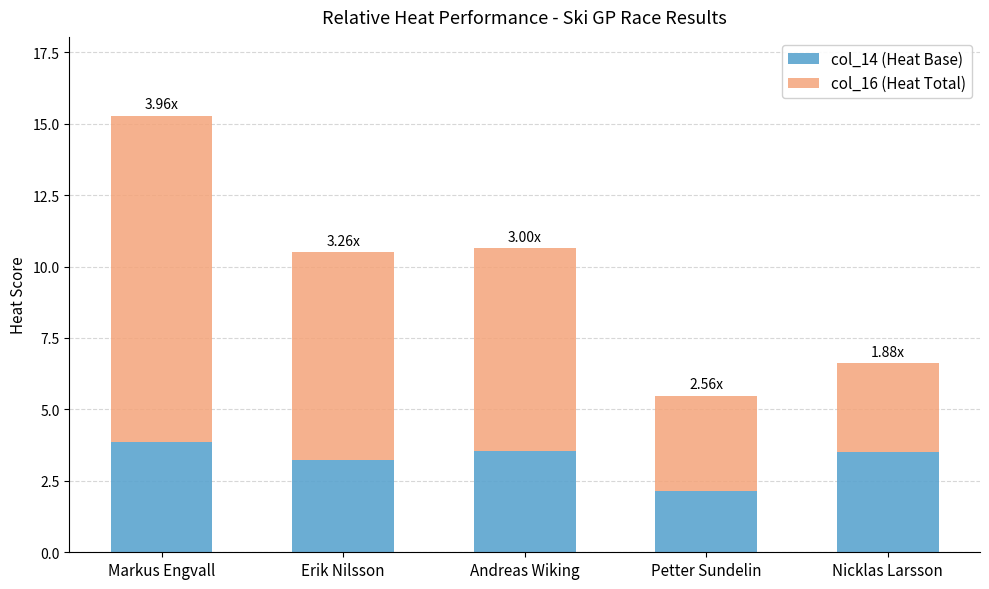

At which label does col_14 (Heat Base) reach its minimum?

Petter Sundelin